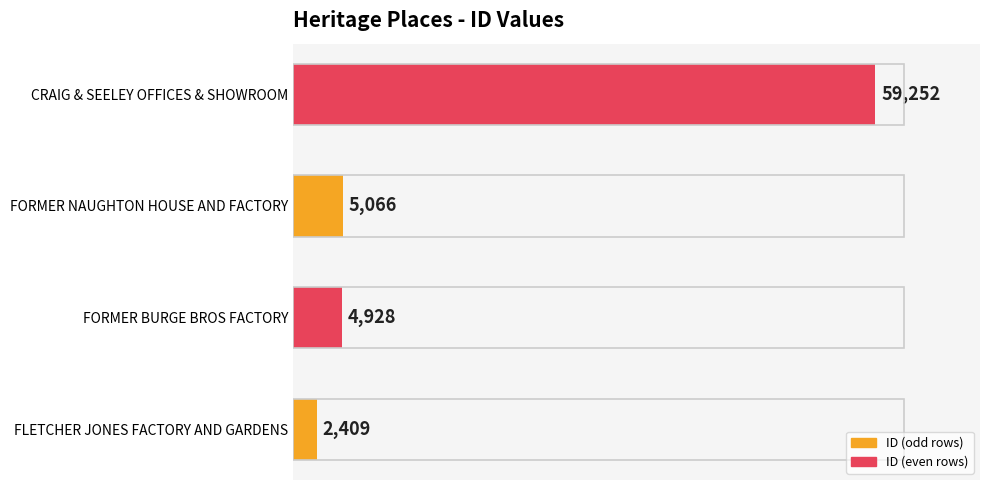

What is the average value?

17914